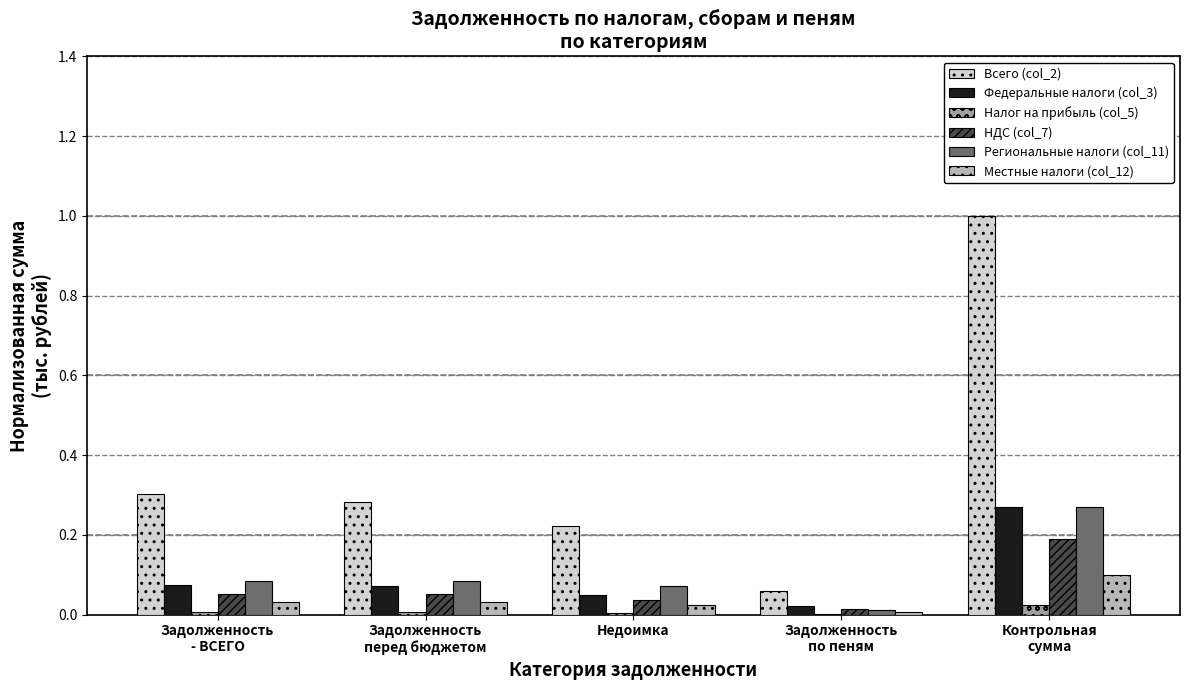

What is the sum of all Всего (col_2) values?

1.9